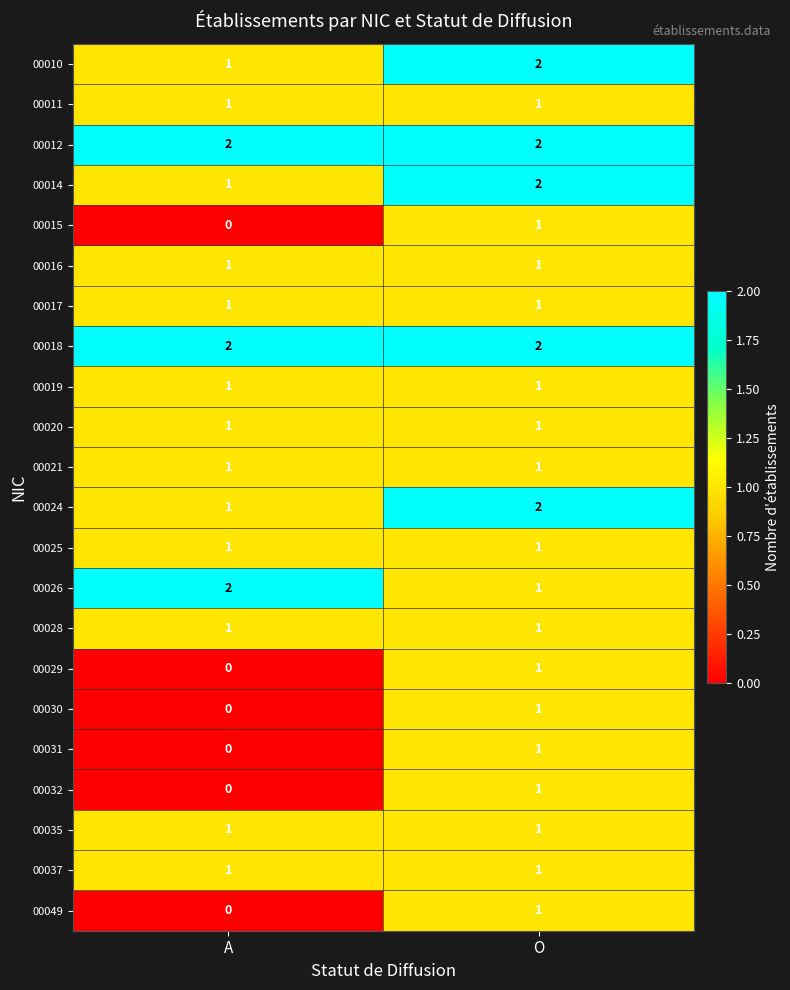

The 00037 series shows 2 at A. True or false?

False